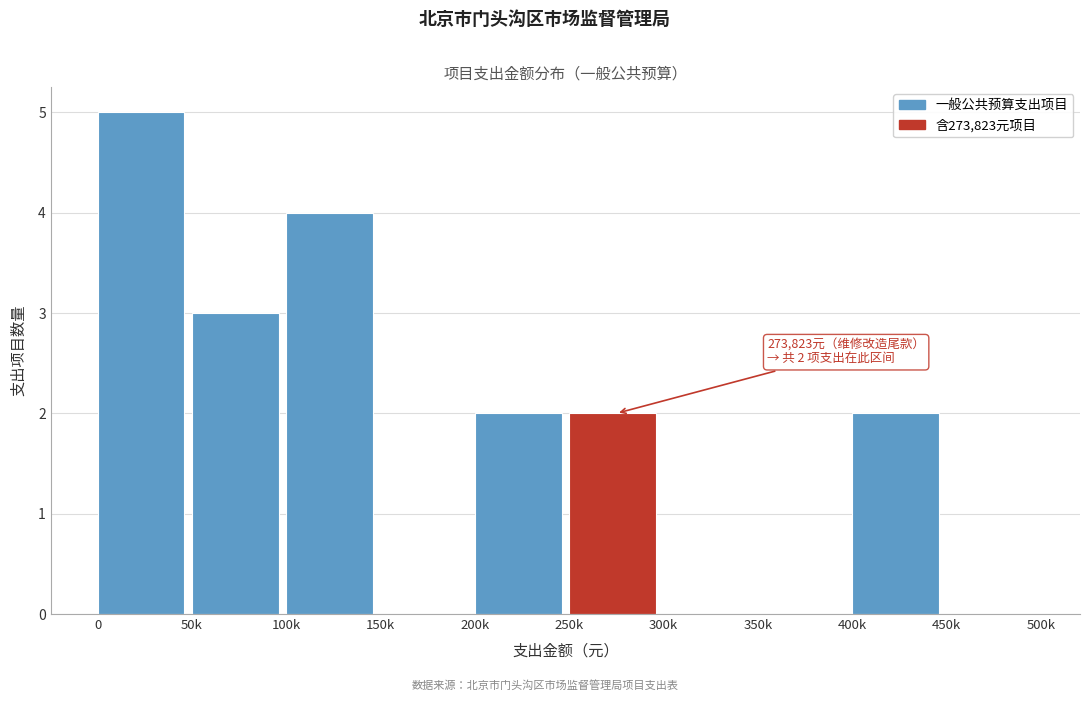

Reading left to right, list all the values displayed in this chart.

0=5	50k=3	100k=4	150k=0	200k=2	250k=2	300k=0	350k=0	400k=2	450k=0